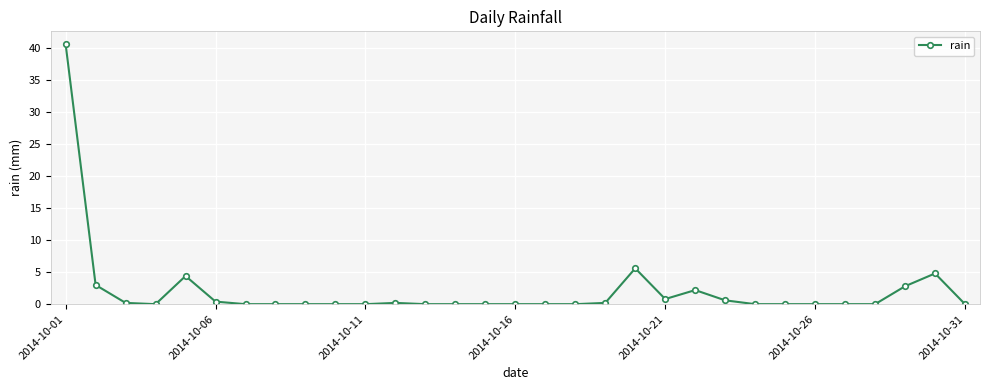

What is the maximum value shown in the chart?

40.6